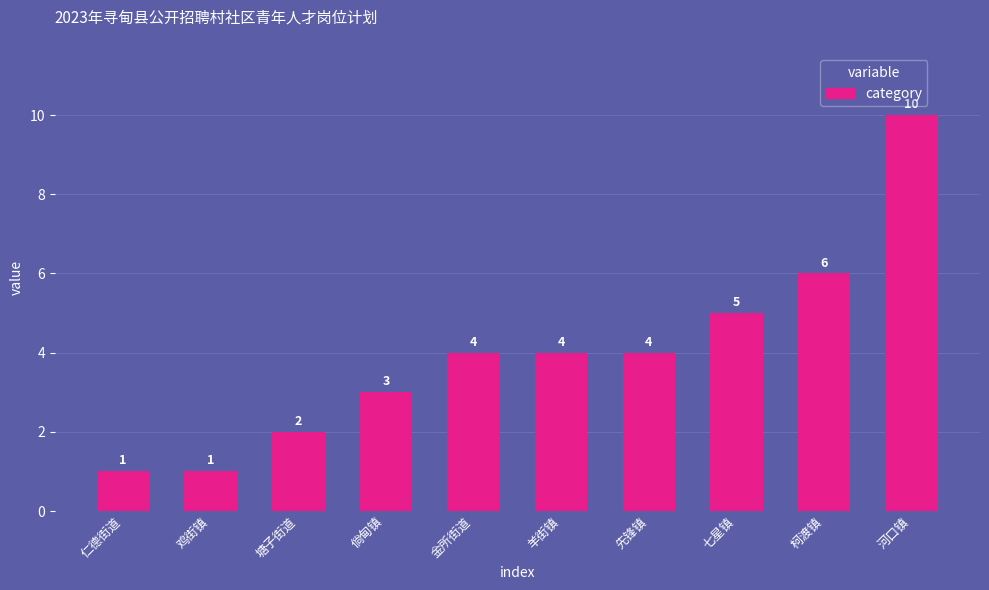

What is the difference between the values at 河口镇 and 七星镇?

5